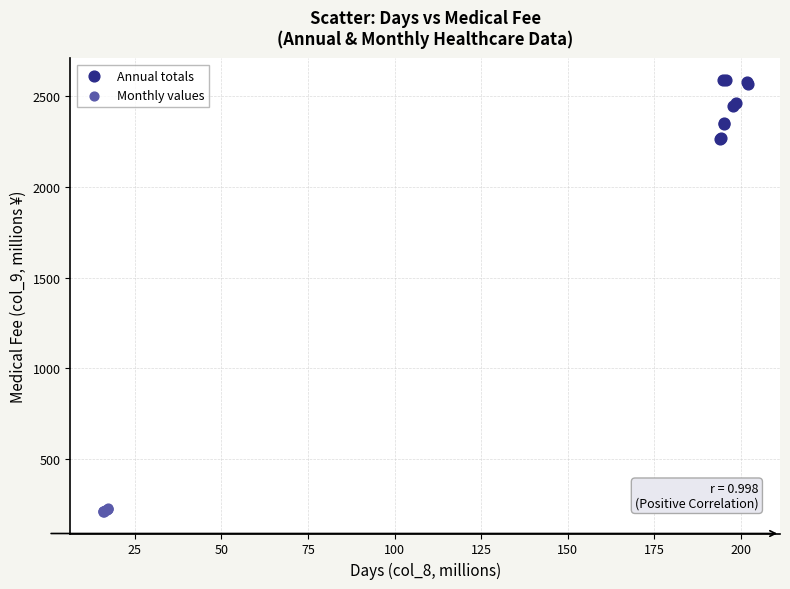

What are all the series names shown in the legend?

Annual totals, Monthly values